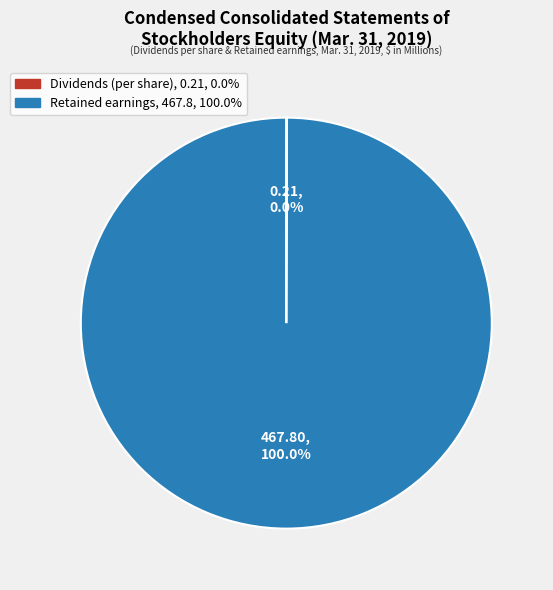

Which category has the biggest portion of the pie?

Retained earnings